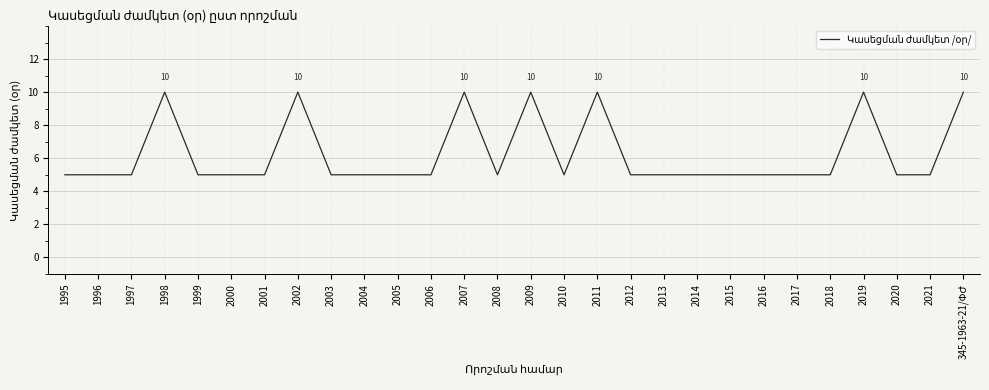

The chart shows a value of 3 at 2004. True or false?

False